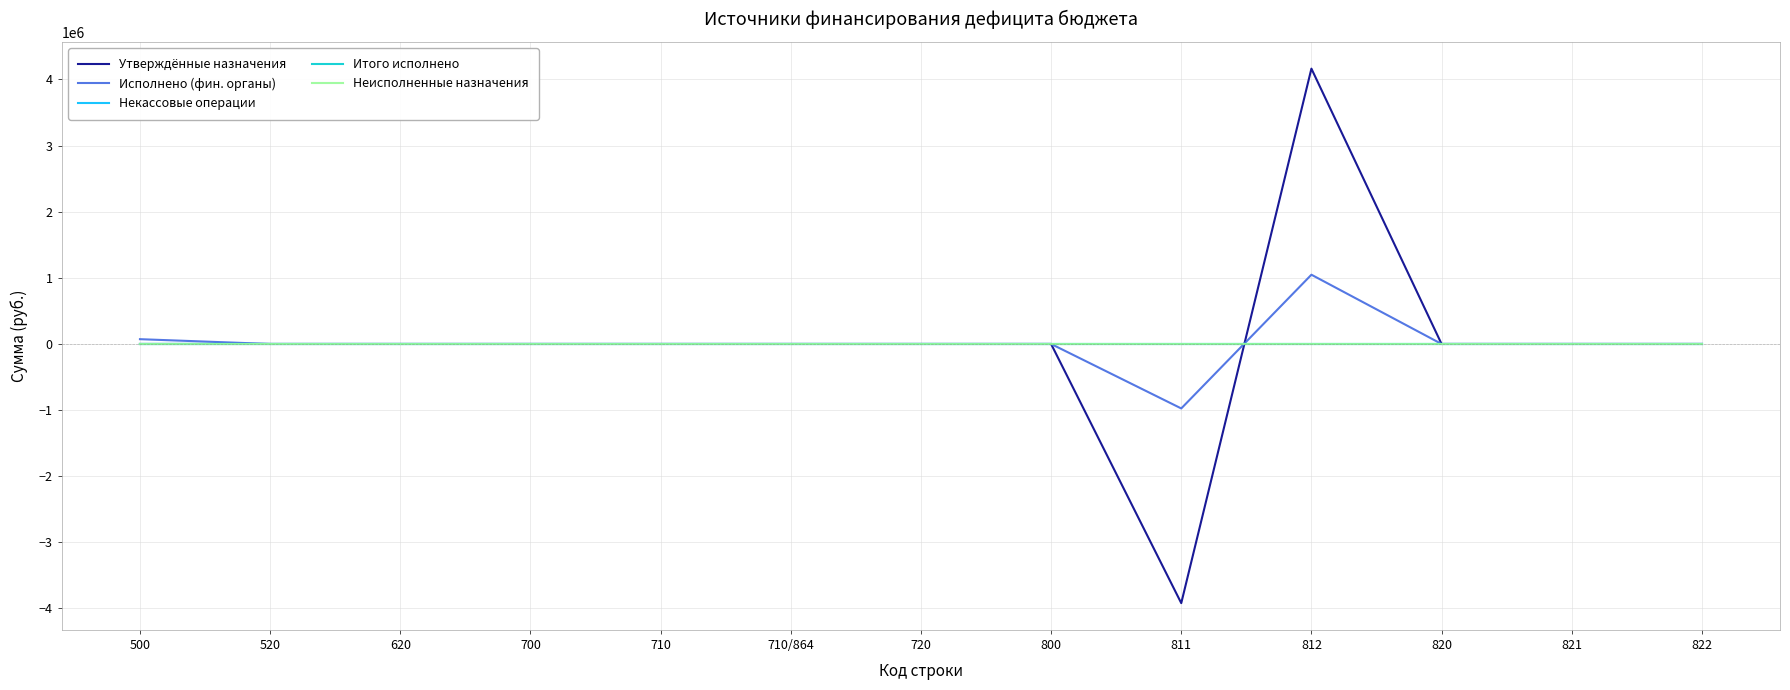

True or false: Некассовые операции and Неисполненные назначения intersect in this chart.

False